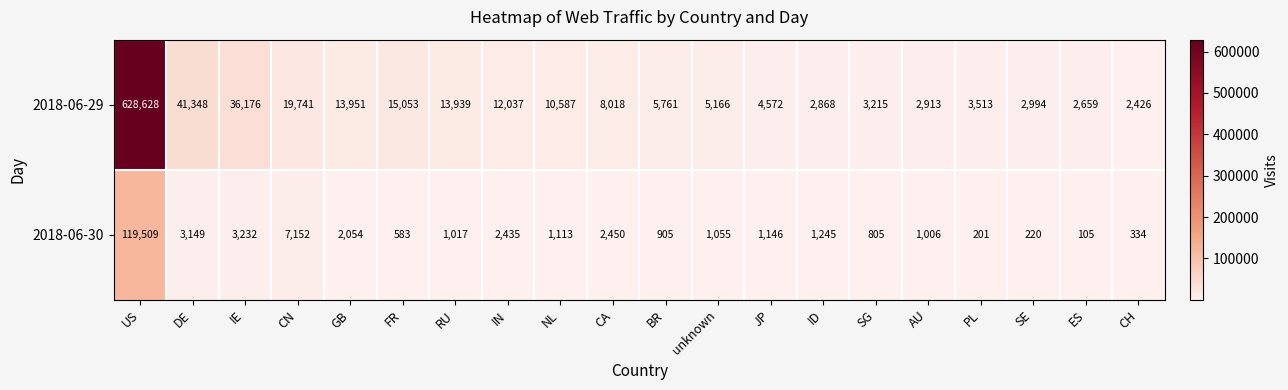

Rank the series at RU from highest to lowest value.

2018-06-29, 2018-06-30